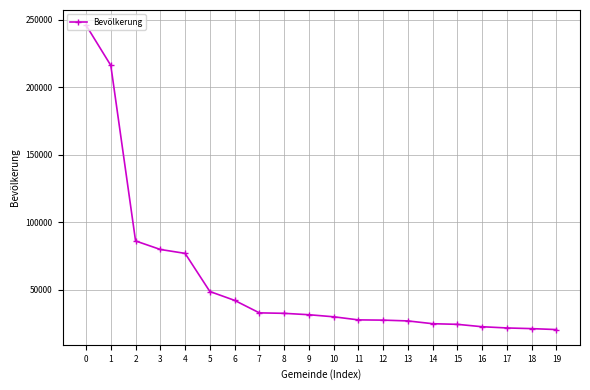

The value at 16 is 8773. True or false?

False